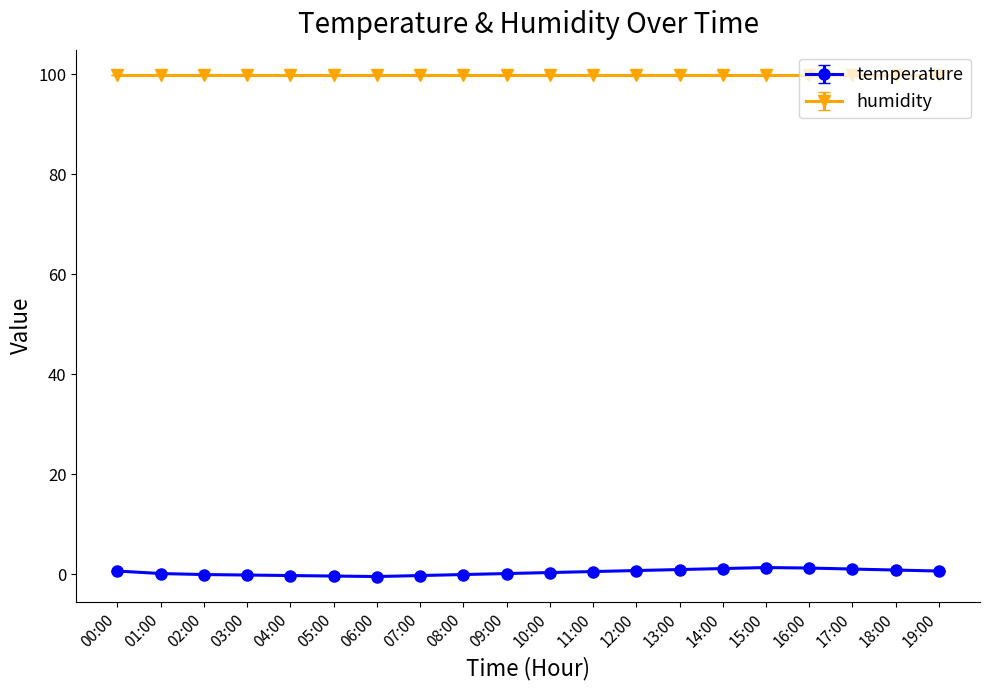

How many data points does each series have?

20